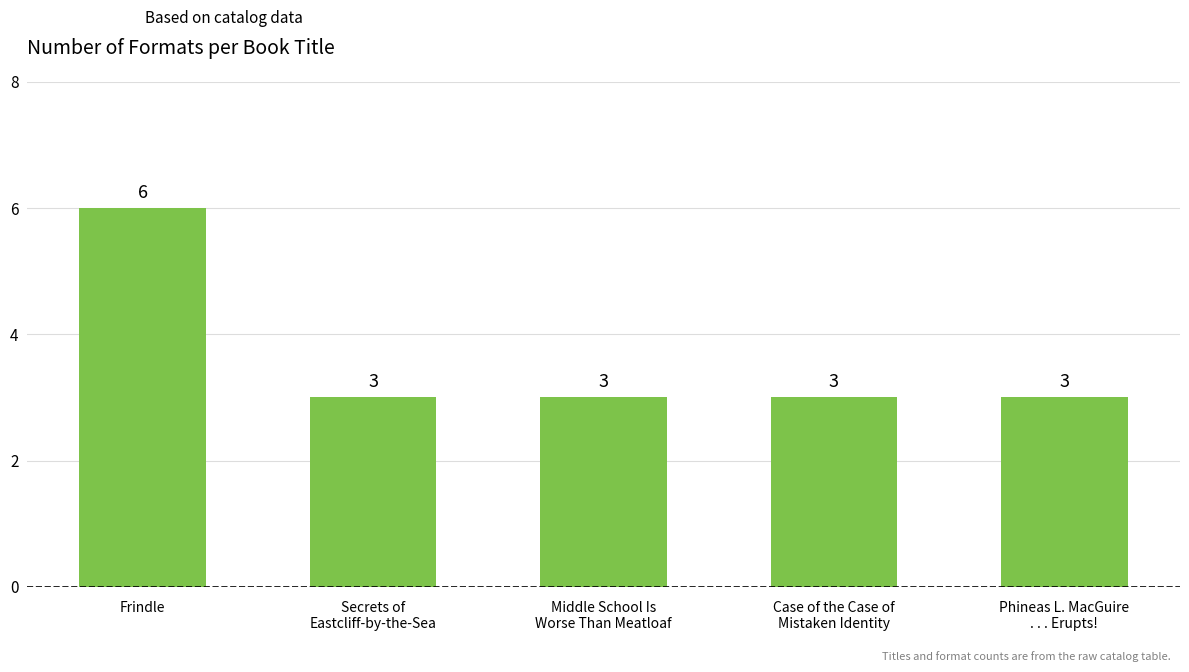

Which label corresponds to the largest value in the chart?

Frindle